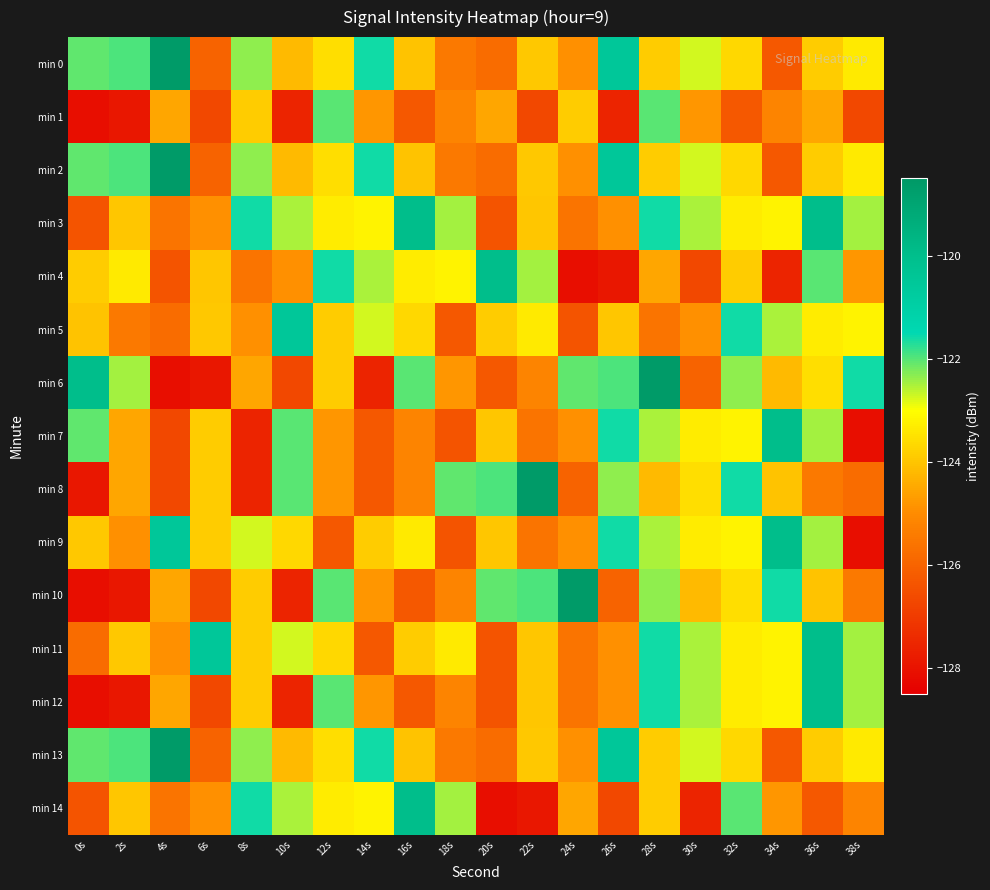

Which series changed the most between 34s and 38s?

min 7